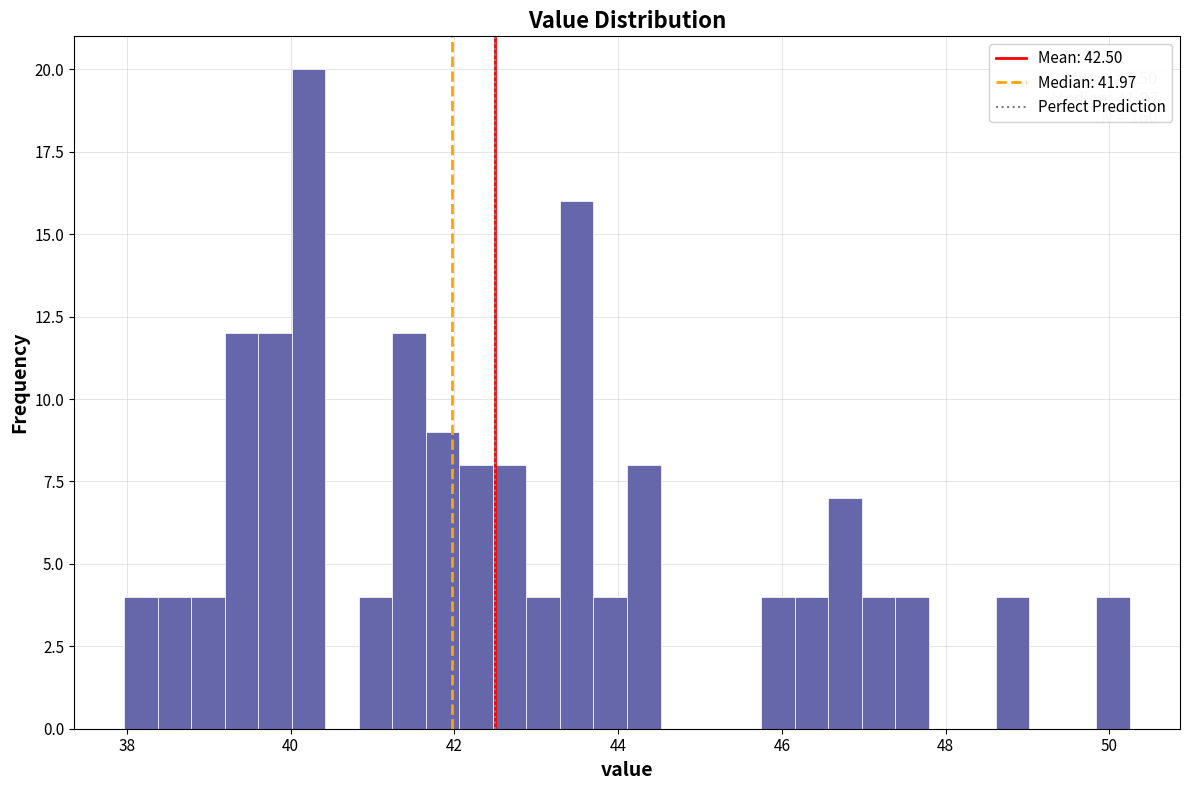

Around what value on the x-axis is the tallest bar? Give the approximate position of its centre, as read against the axis.

40.2